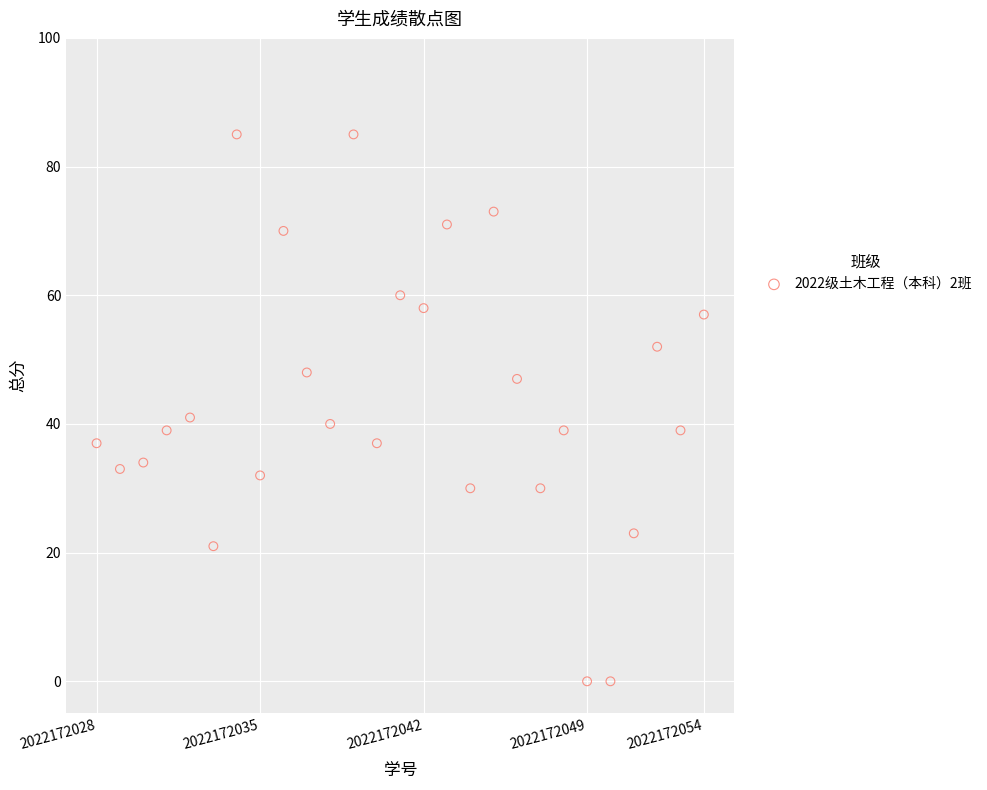

What is the range of Y values (max minus min)?

85